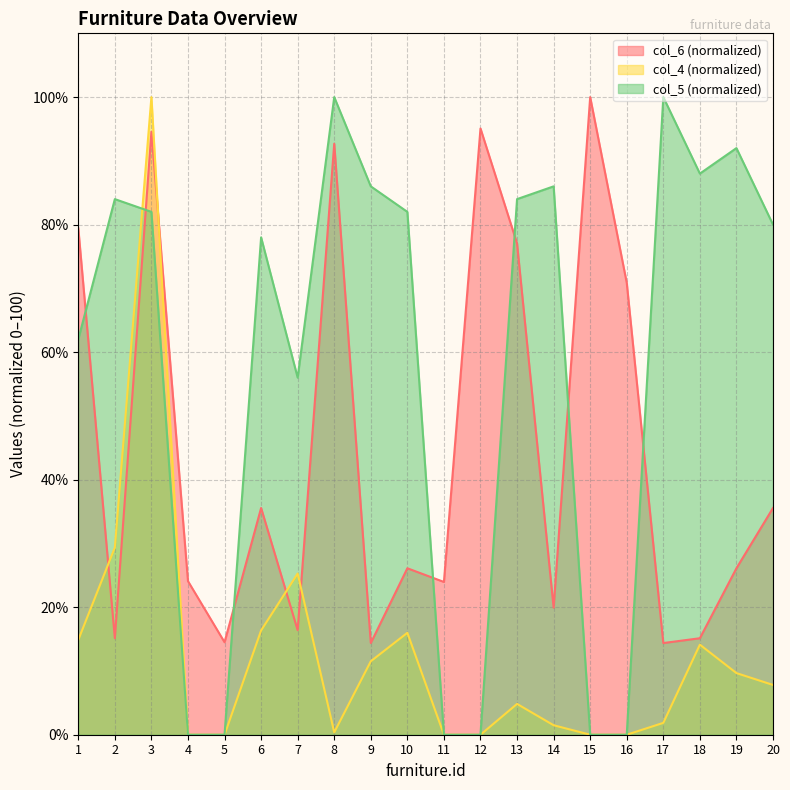

Rank the series at 7 from lowest to highest value.

col_6 (normalized), col_4 (normalized), col_5 (normalized)